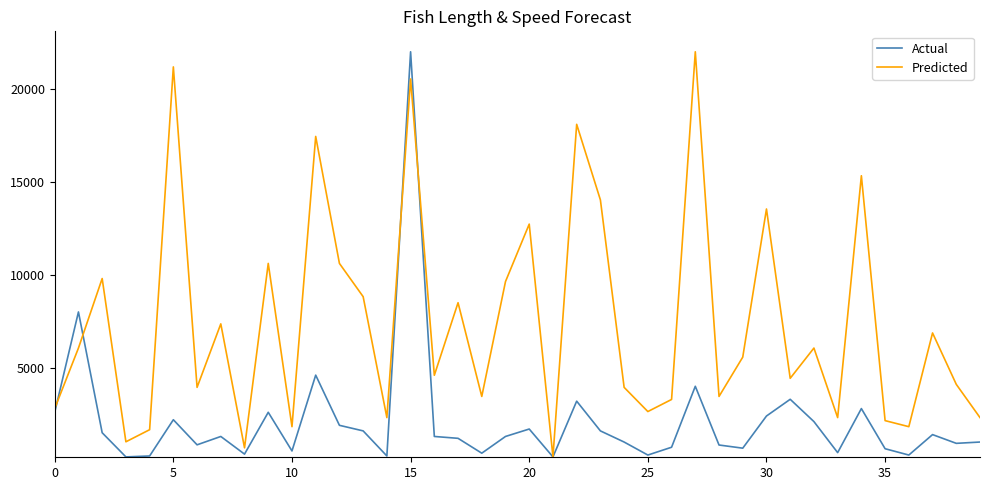

Which series has the largest total across all categories?

Predicted